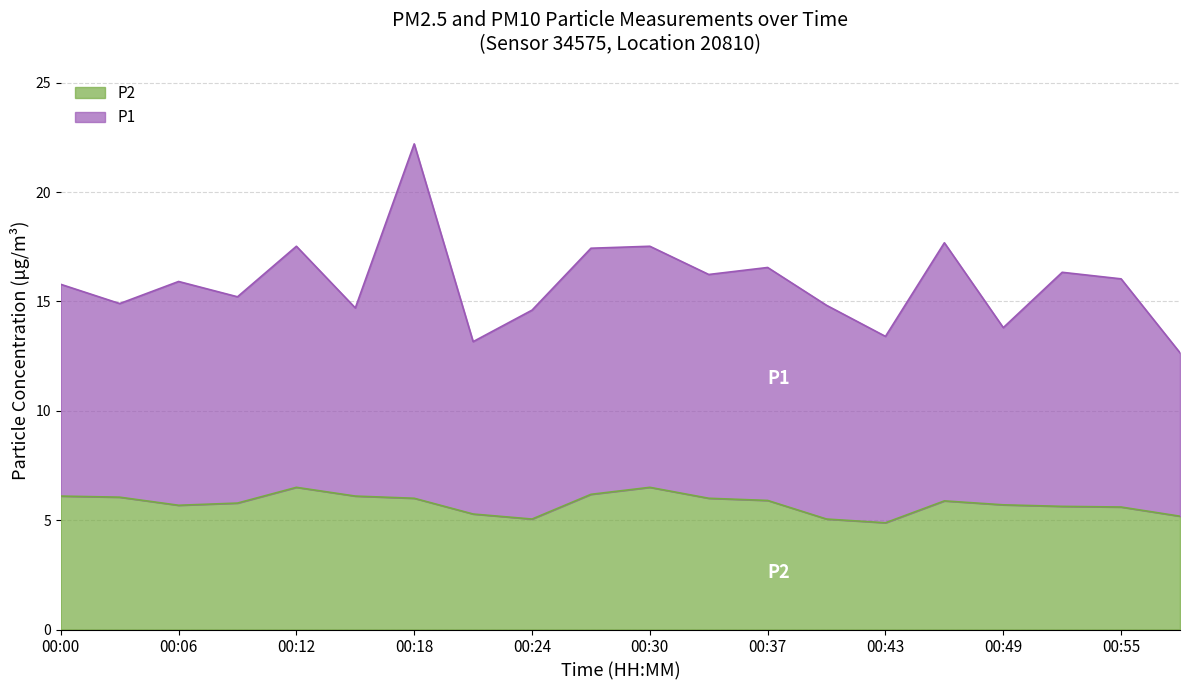

True or false: P1 and P2 cross at least once.

False